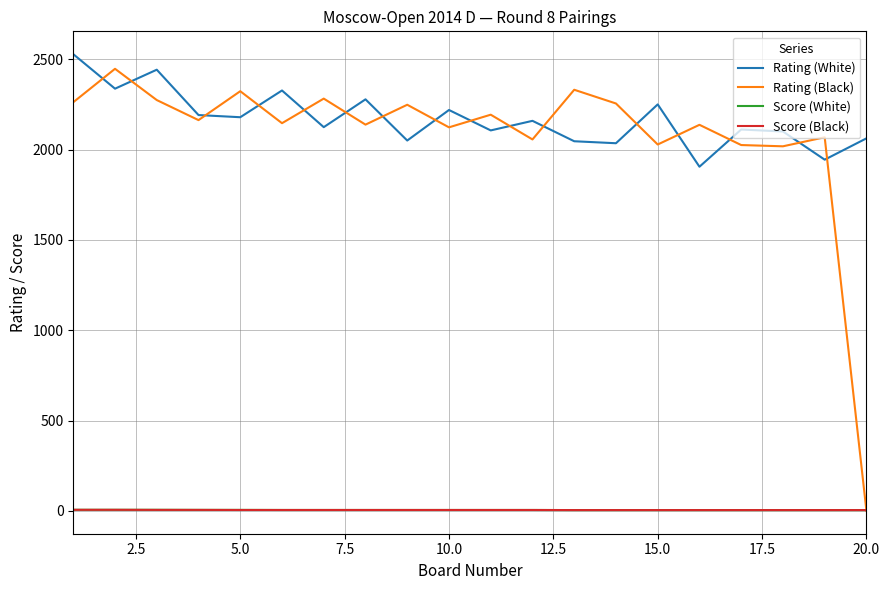

True or false: Rating (White) and Score (White) cross at least once.

False